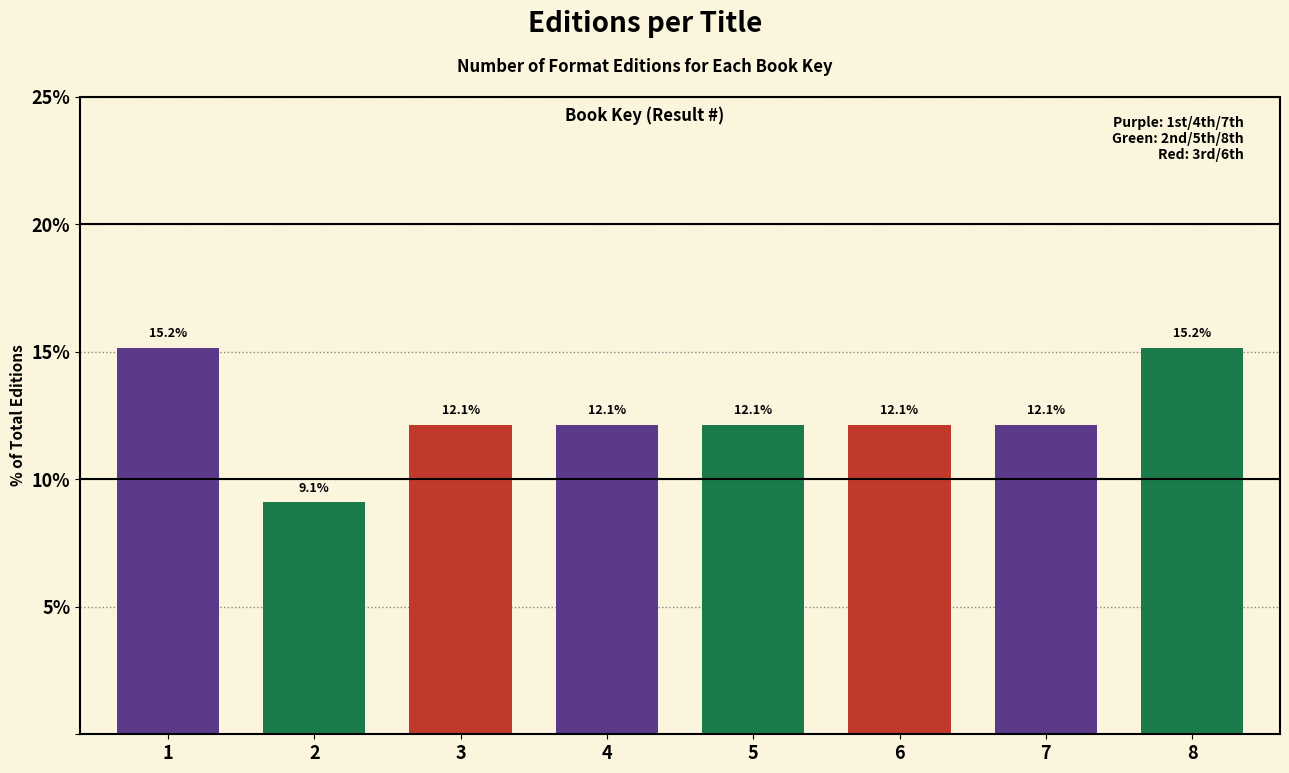

Reading left to right, list all the values displayed in this chart.

1=15.2	2=9.1	3=12.1	4=12.1	5=12.1	6=12.1	7=12.1	8=15.2